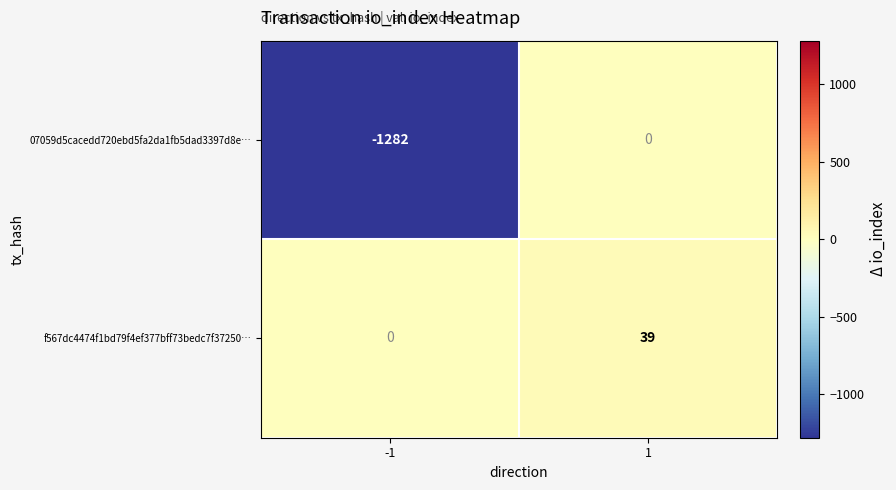

How many series are shown in this chart?

2